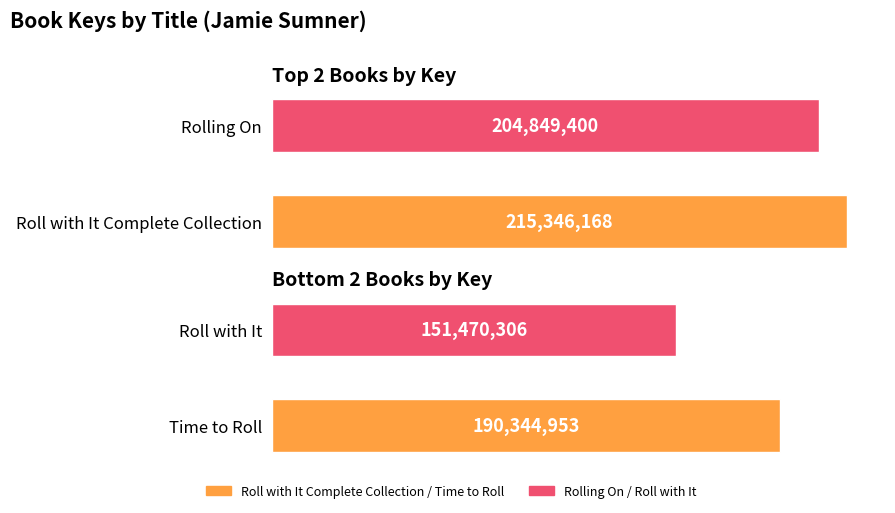

Rank the categories by value from lowest to highest.

Roll with It, Time to Roll, Rolling On, Roll with It Complete Collection